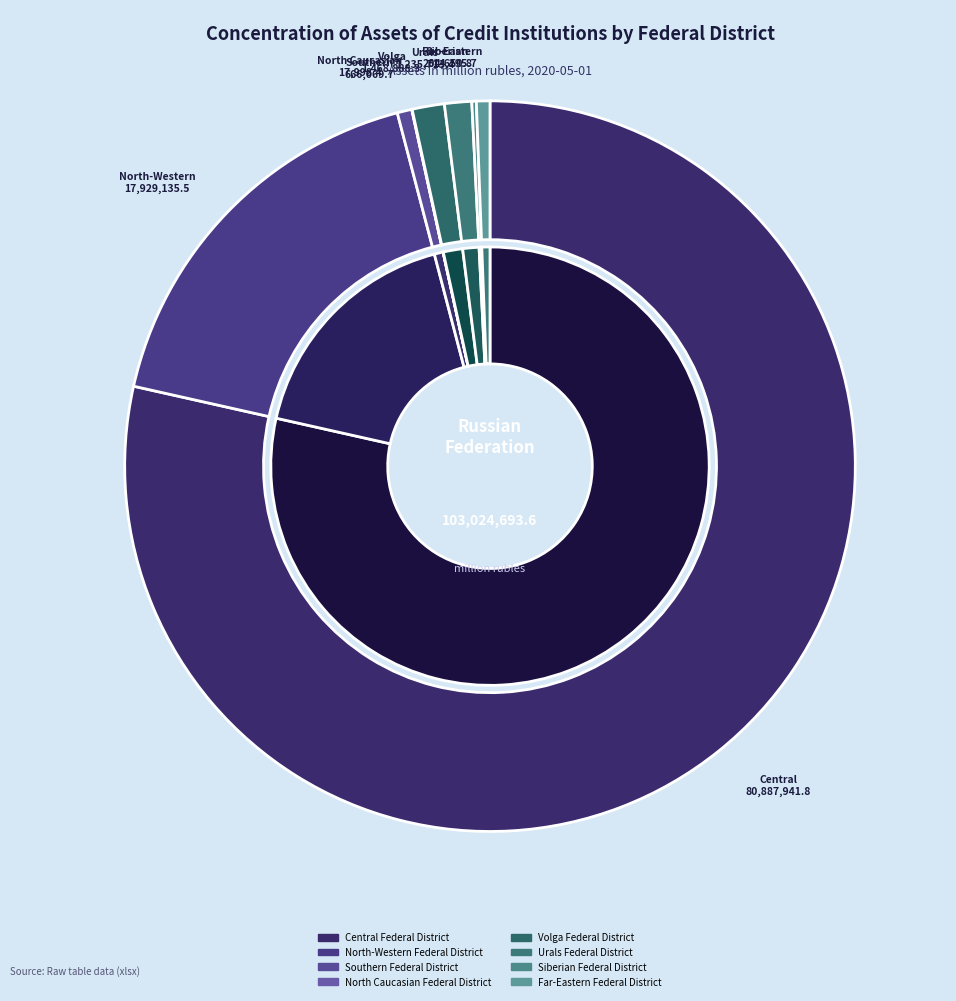

Count the number of slices in the pie.

8